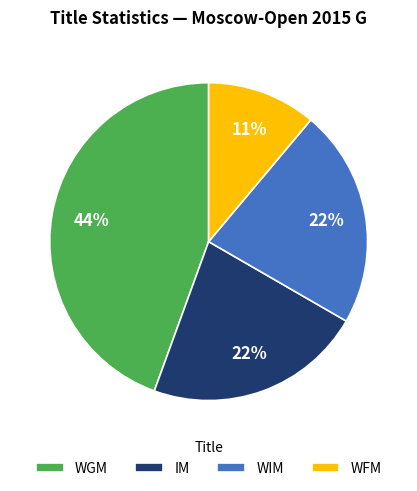

Which category has the biggest portion of the pie?

WGM